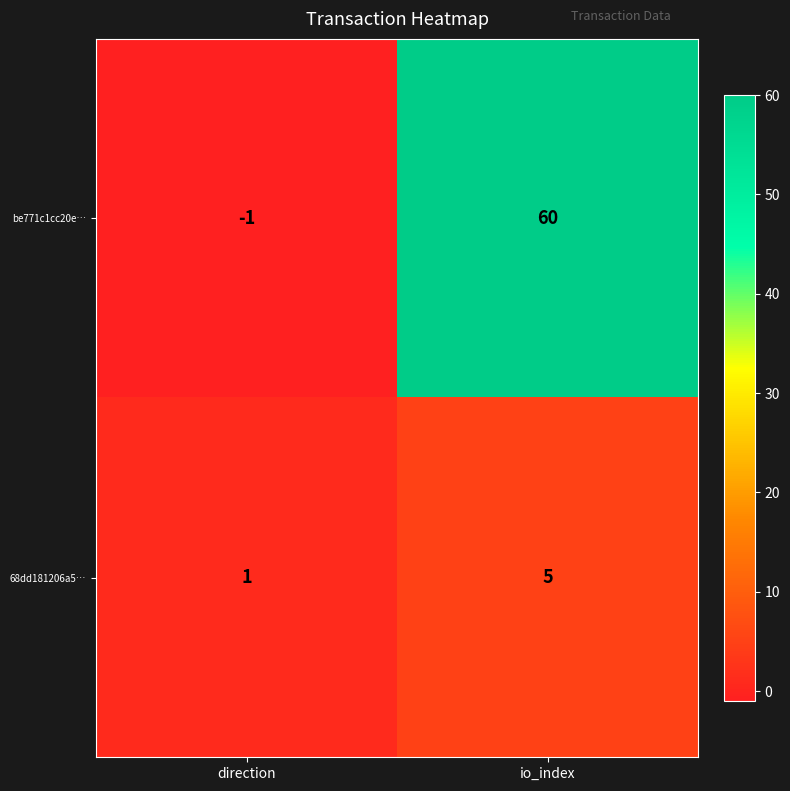

Reading right to left, extract all data points from this chart.

be771c1cc20e…: 60	-1
68dd181206a5…: 5	1